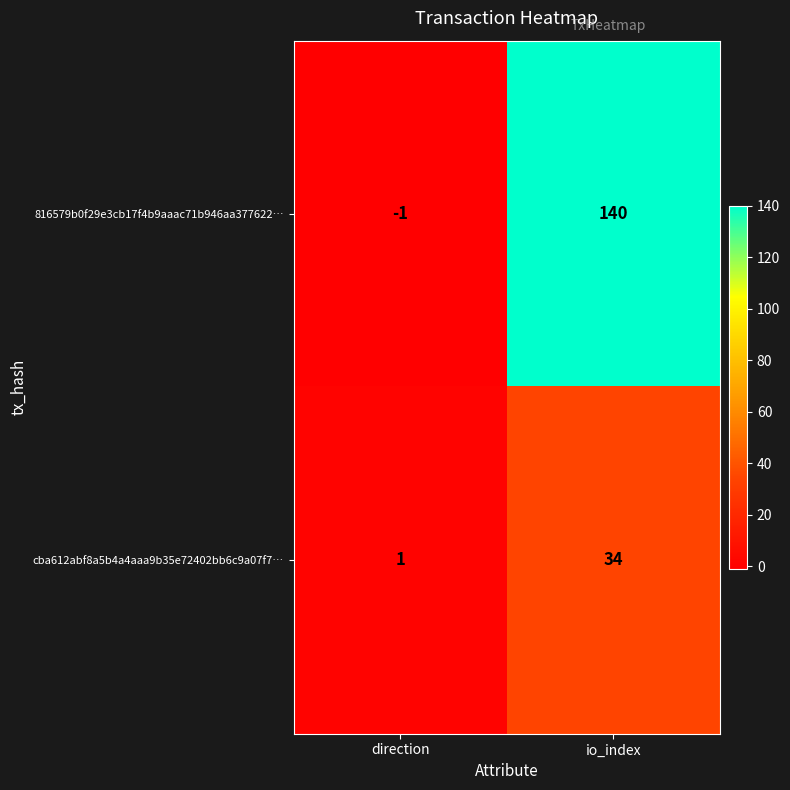

True or false: cba612abf8a5b4a4aaa9b35e72402bb6c9a07f7… has a value of 0 at direction.

False